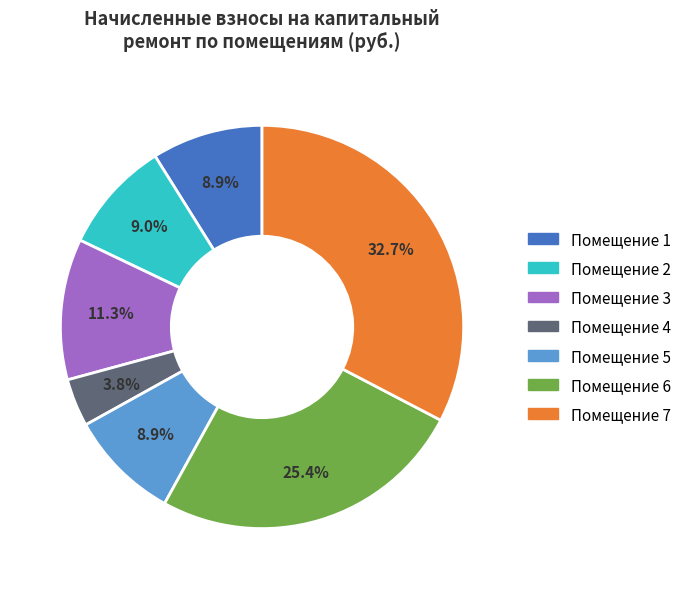

Is there a majority slice in this chart?

No